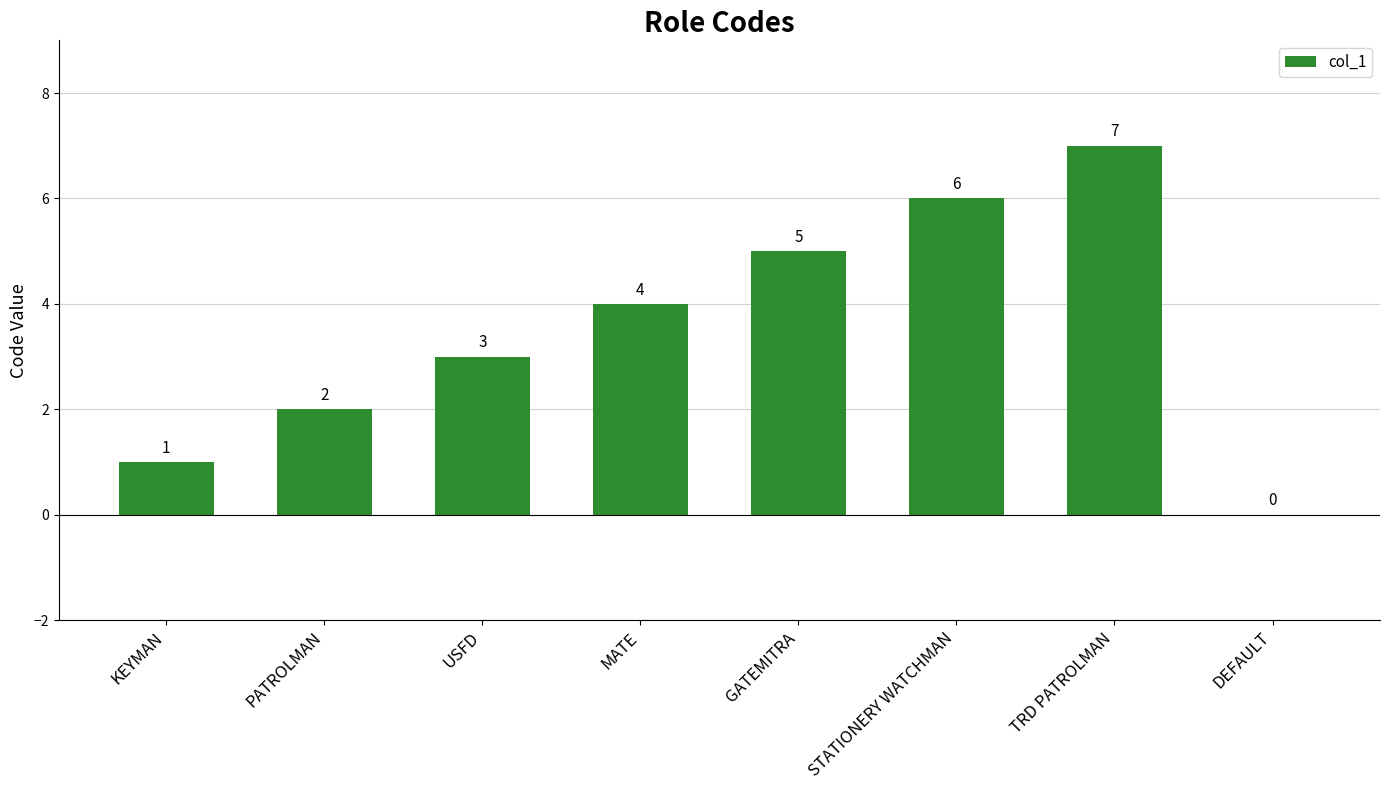

Between KEYMAN and MATE, which is larger?

MATE